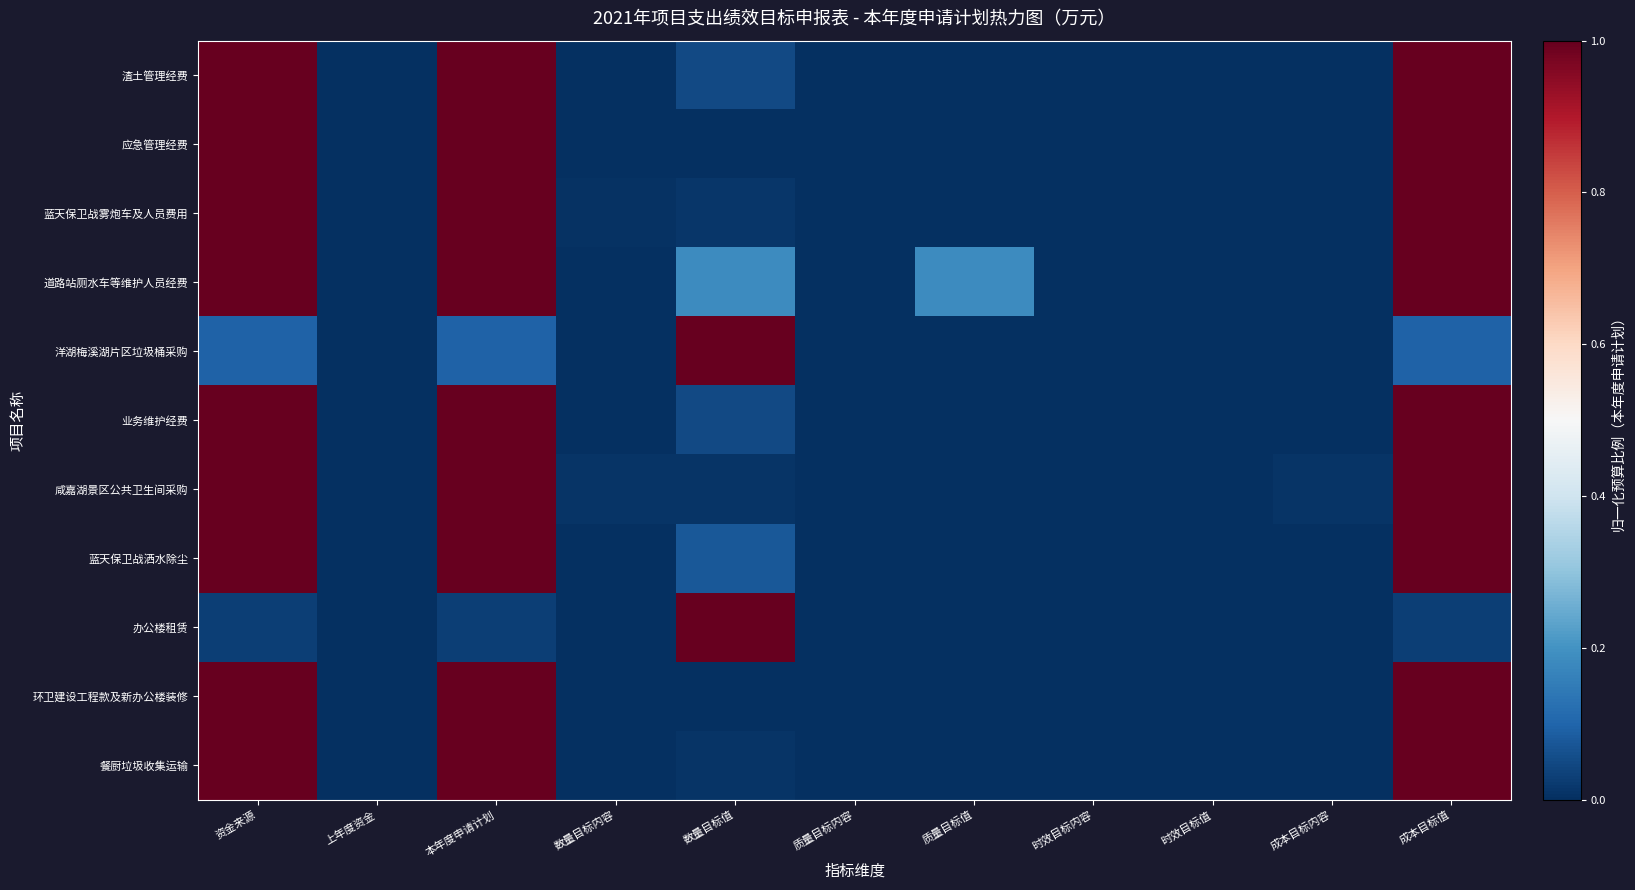

At how many categories does at least one series exceed 0?

10